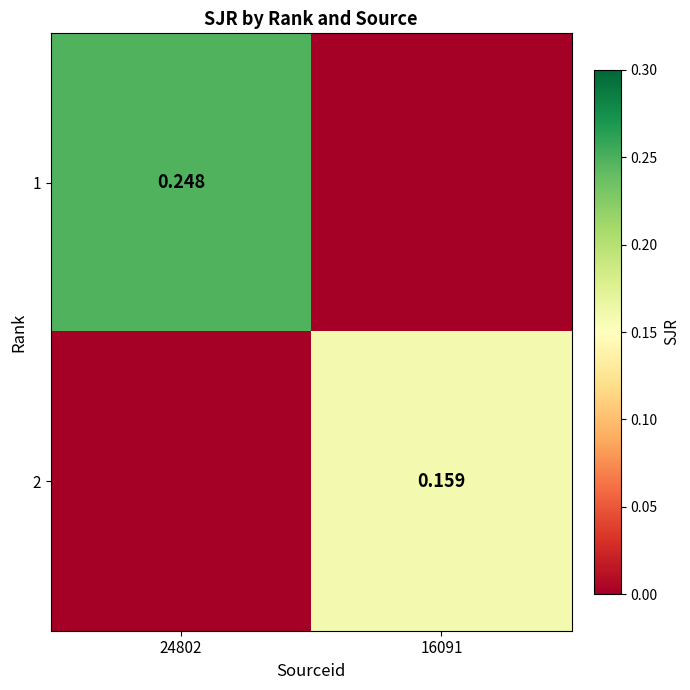

What is the difference between the highest and lowest values at 16091?

0.2